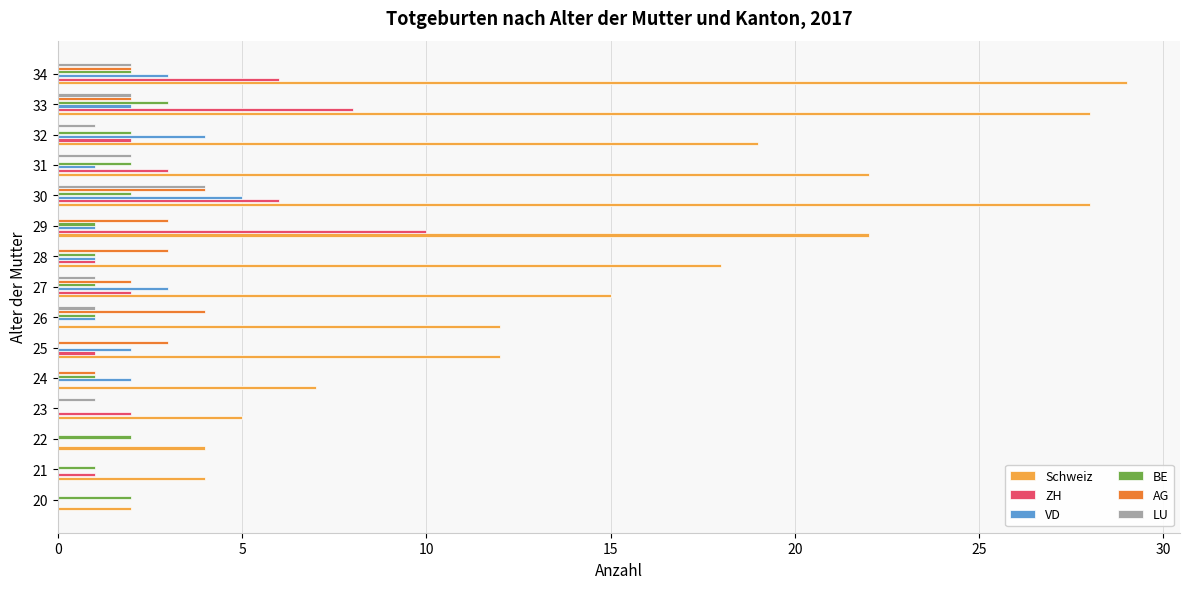

Which series changed the most between 22 and 28?

Schweiz